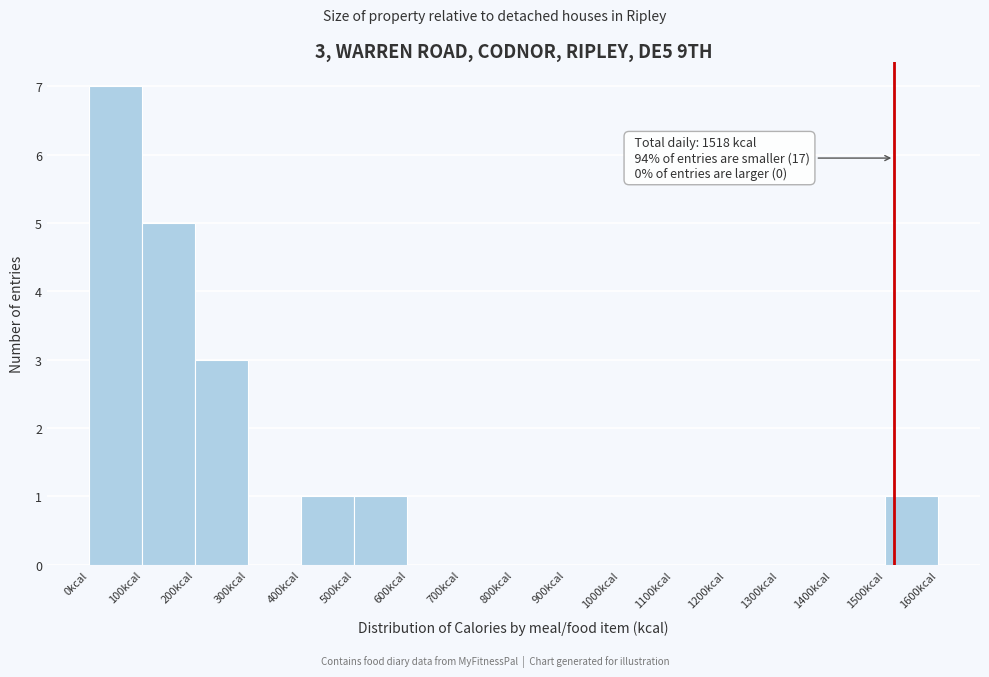

Over which range of the x-axis is the bar tallest?

0 to 100